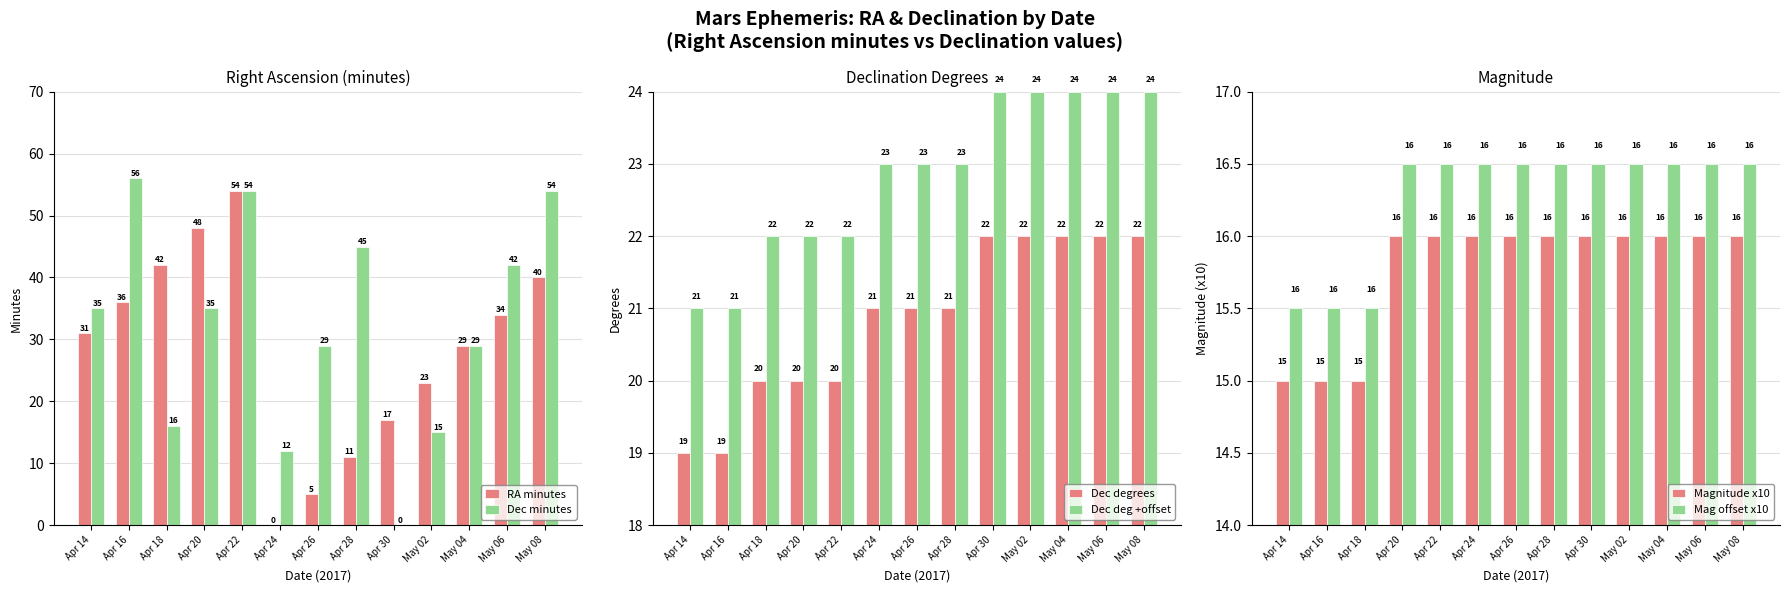

Does the chart contain any negative values?

No